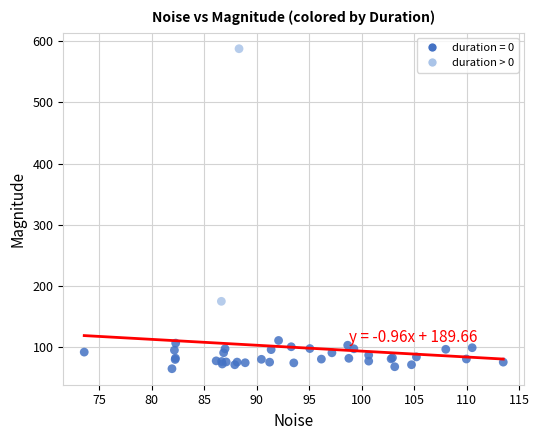

What Y value in the scatter plot is closest to 326?

174.9